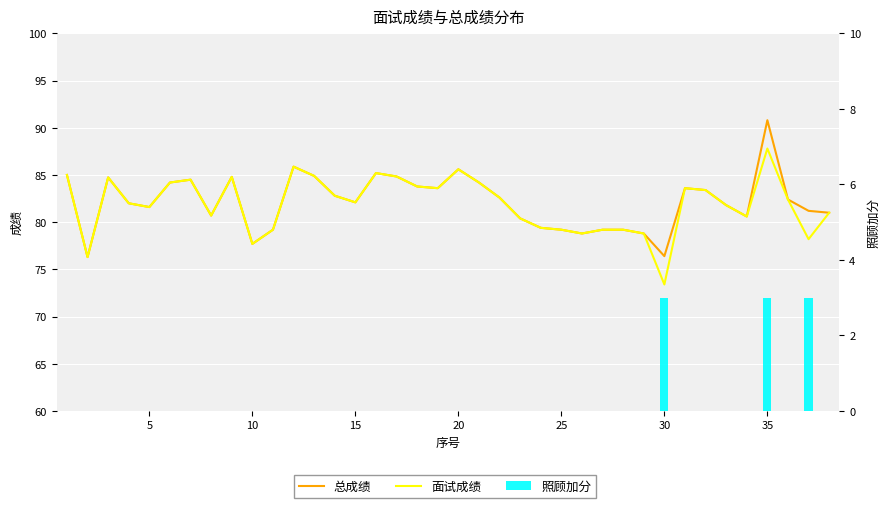

Reading right to left, what are all the values shown in this chart?

总成绩: 81.0	81.2	82.4	90.8	80.6	81.8	83.4	83.6	76.4	78.8	79.2	79.2	78.8	79.2	79.4	80.4	82.6	84.2	85.6	83.6	83.8	84.8	85.2	82.1	82.8	84.9	85.9	79.2	77.7	84.8	80.7	84.5	84.2	81.6	82.0	84.7	76.3	85.0
面试成绩: 81.0	78.2	82.4	87.8	80.6	81.8	83.4	83.6	73.4	78.8	79.2	79.2	78.8	79.2	79.4	80.4	82.6	84.2	85.6	83.6	83.8	84.8	85.2	82.1	82.8	84.9	85.9	79.2	77.7	84.8	80.7	84.5	84.2	81.6	82.0	84.7	76.3	85.0
照顾加分: 0.0	3.0	0.0	3.0	0.0	0.0	0.0	0.0	3.0	0.0	0.0	0.0	0.0	0.0	0.0	0.0	0.0	0.0	0.0	0.0	0.0	0.0	0.0	0.0	0.0	0.0	0.0	0.0	0.0	0.0	0.0	0.0	0.0	0.0	0.0	0.0	0.0	0.0